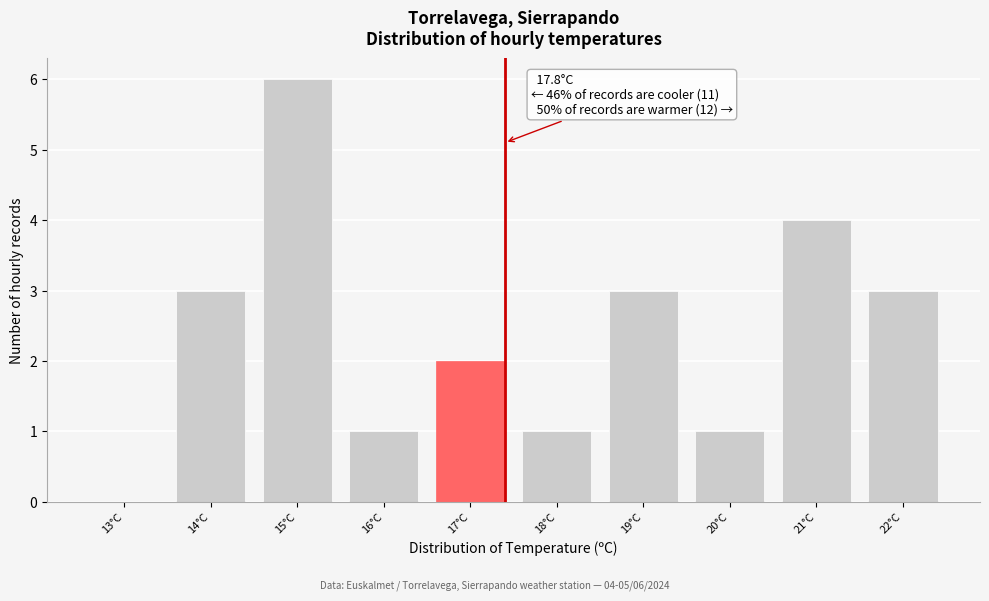

Reading left to right, transcribe all the data shown in this chart.

13°C=0	14°C=3	15°C=6	16°C=1	17°C=2	18°C=1	19°C=3	20°C=1	21°C=4	22°C=3